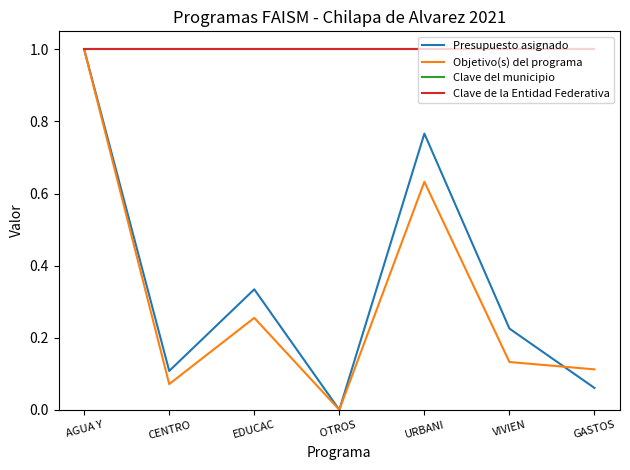

True or false: Clave del municipio and Presupuesto asignado intersect in this chart.

False